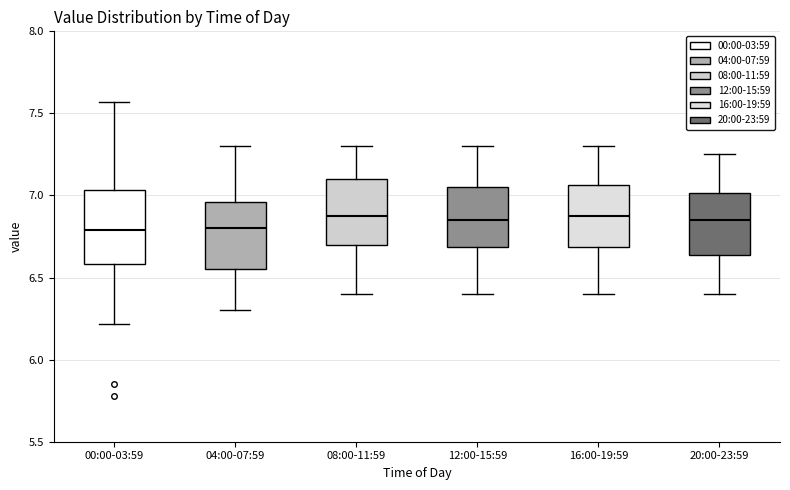

Reading left to right, read every box against the y-axis: the position of its median line, the range the box covers, and the ends of its whiskers. The values are not printed on the chart, so give them approximately, as read against the axis.

00:00-03:59: median 6.80, box 6.60 to 7.05, whiskers 6.20 to 7.55
04:00-07:59: median 6.80, box 6.55 to 6.95, whiskers 6.30 to 7.30
08:00-11:59: median 6.90, box 6.70 to 7.10, whiskers 6.40 to 7.30
12:00-15:59: median 6.85, box 6.70 to 7.05, whiskers 6.40 to 7.30
16:00-19:59: median 6.90, box 6.70 to 7.05, whiskers 6.40 to 7.30
20:00-23:59: median 6.85, box 6.65 to 7.00, whiskers 6.40 to 7.25